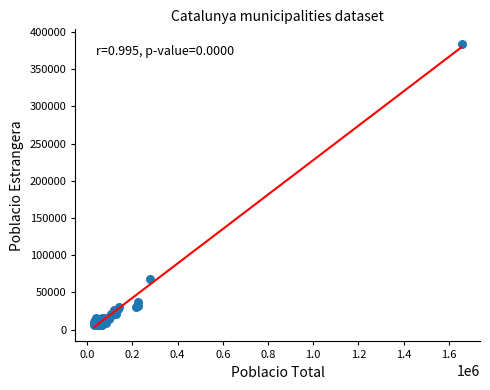

What Y value in the scatter plot is closest to 195462?

67574